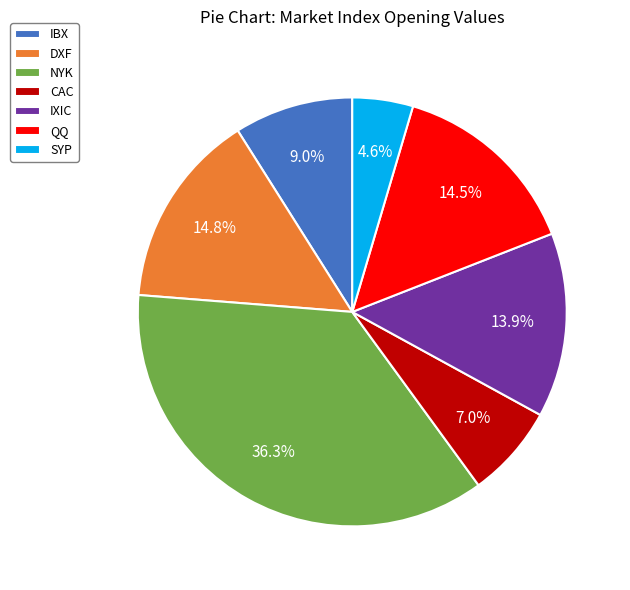

Which slice is the smallest?

SYP